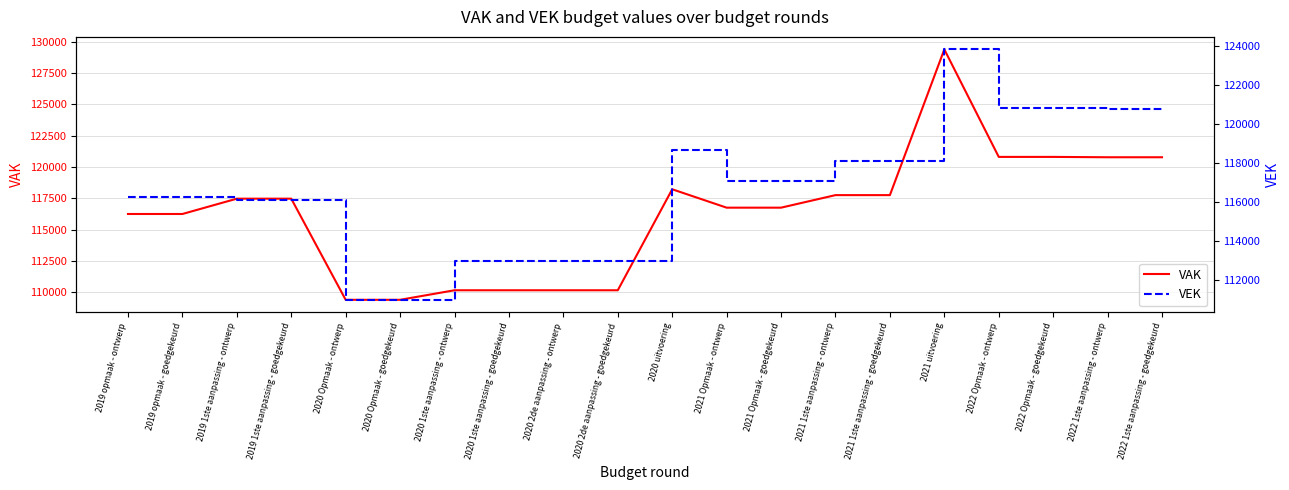

Reading right to left, list all the values displayed in this chart.

VAK: 120783	120783	120811	120811	129398	117758	117758	116756	116756	118225	110158	110158	110158	110158	109396	109396	117474	117474	116251	116251
VEK: 120783	120783	120811	120811	123842	118075	118075	117073	117073	118667	112978	112978	112978	112978	110956	110956	116097	116097	116251	116251